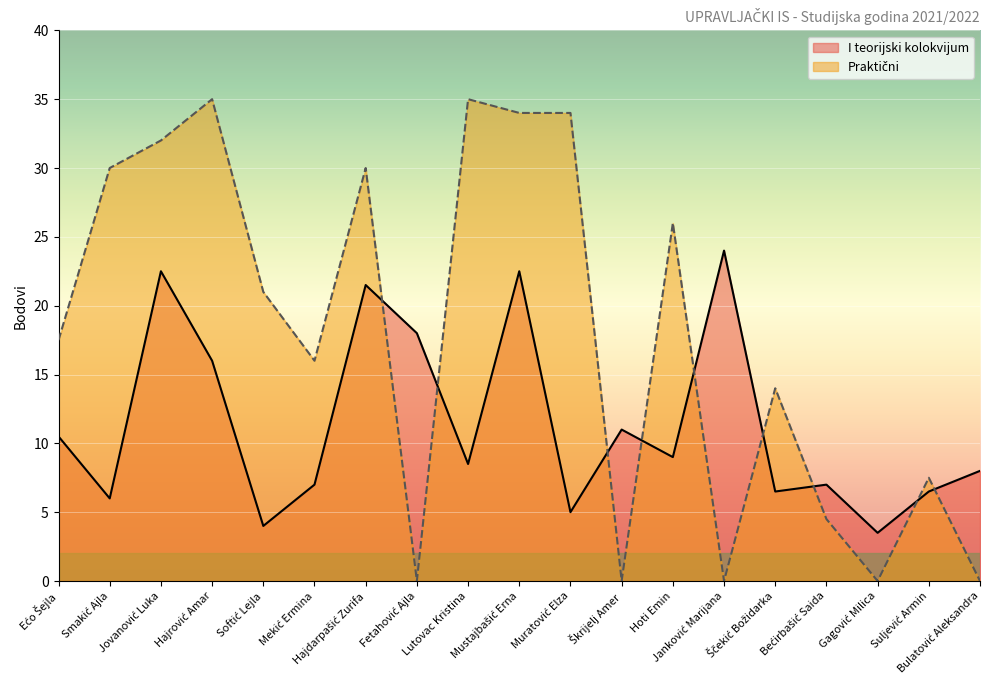

What is the sum of the I teorijski kolokvijum values at Gagović Milica and Hajdarpašić Zurifa?

25.0